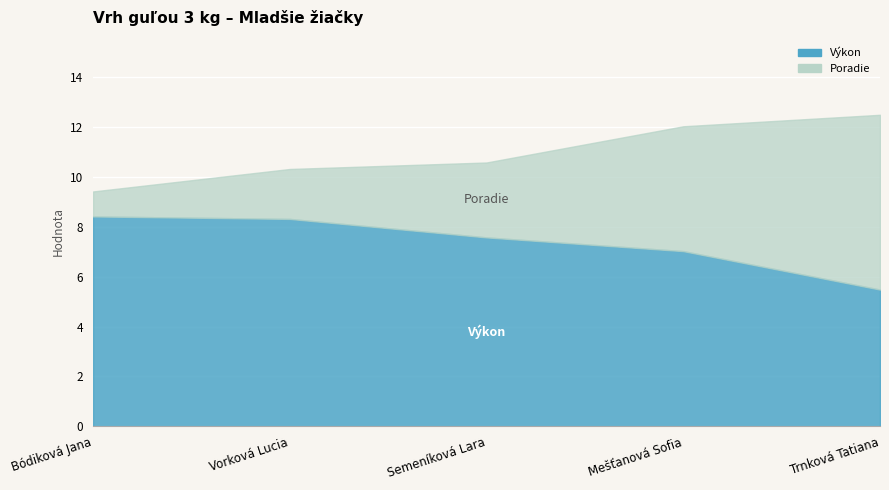

Where is Výkon nearest to the value 6?

Trnková Tatiana